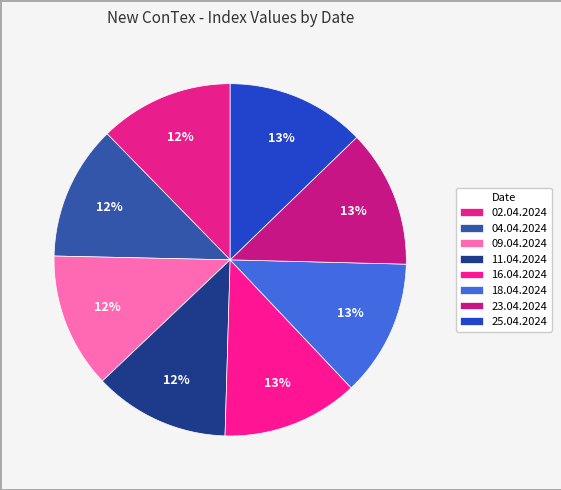

True or false: 02.04.2024 accounts for 12% of the total.

True